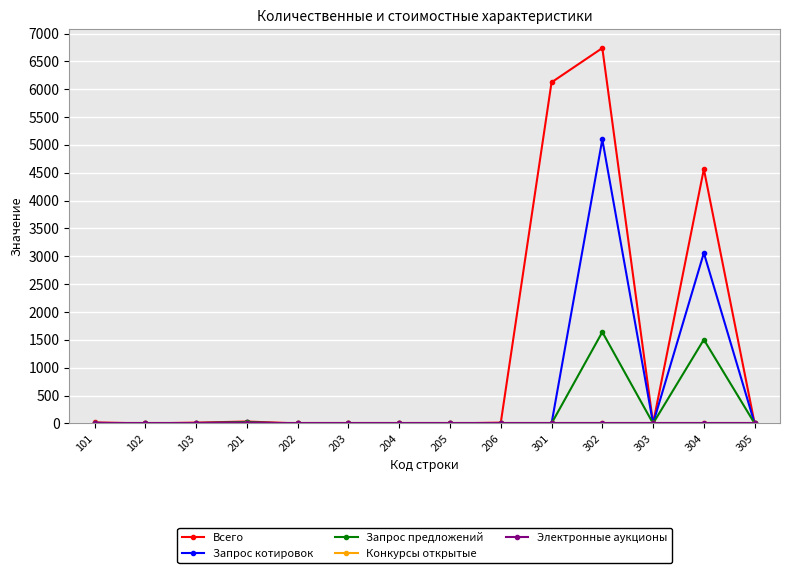

How many lines are shown in the chart?

5